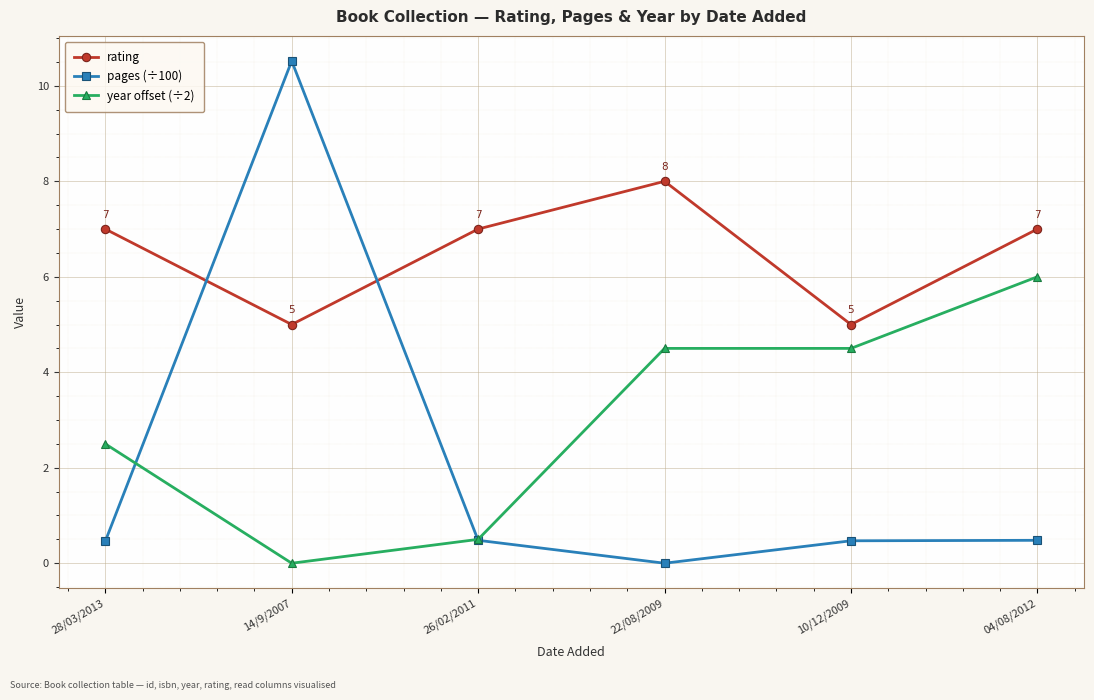

Reading right to left, transcribe all the data shown in this chart.

rating: 7.0	5.0	8.0	7.0	5.0	7.0
pages (÷100): 0.5	0.5	0.0	0.5	10.5	0.5
year offset (÷2): 6.0	4.5	4.5	0.5	0.0	2.5